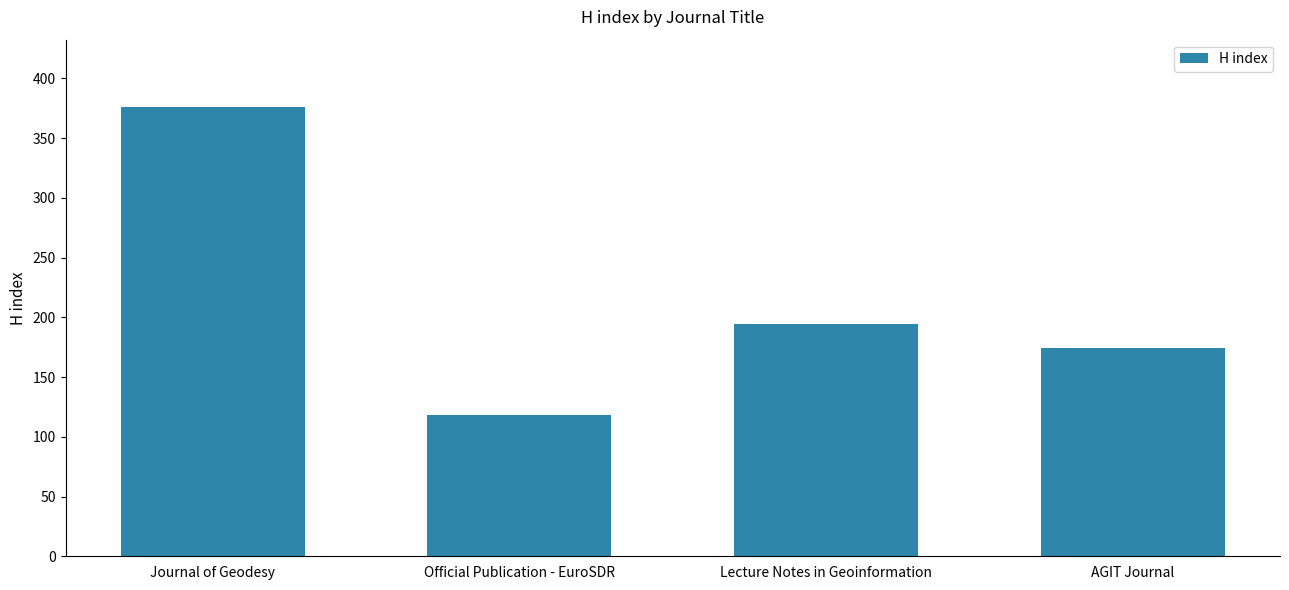

Count the number of data series in this chart.

1